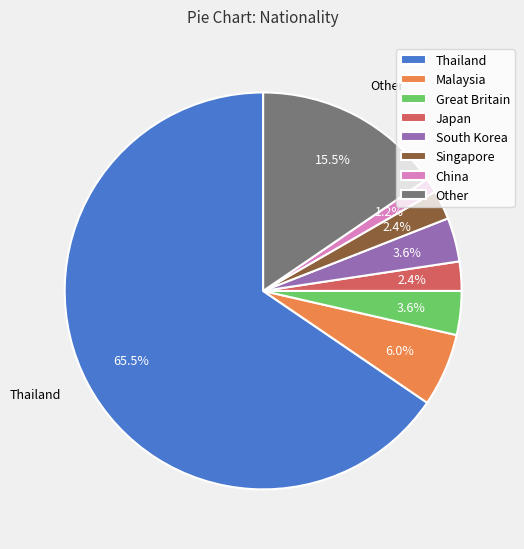

Which slice is the smallest?

China